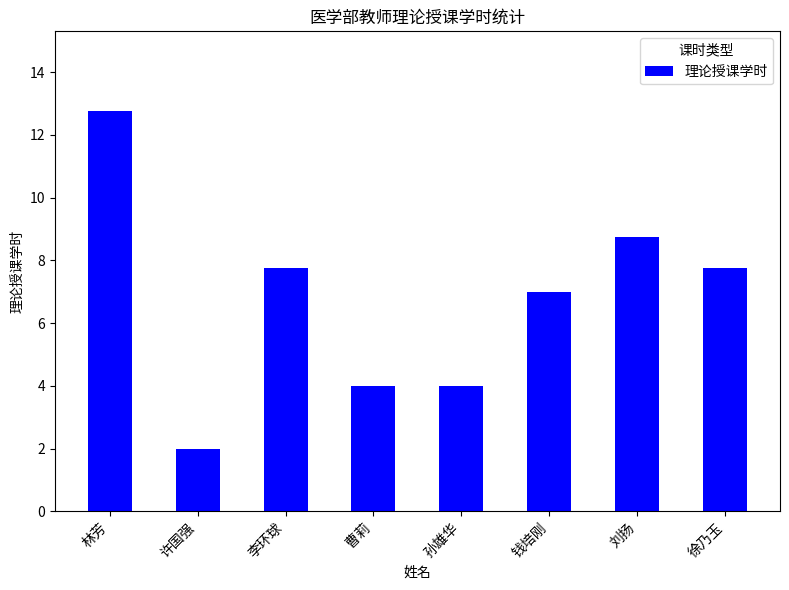

Which category has the lowest value across all series?

许国强